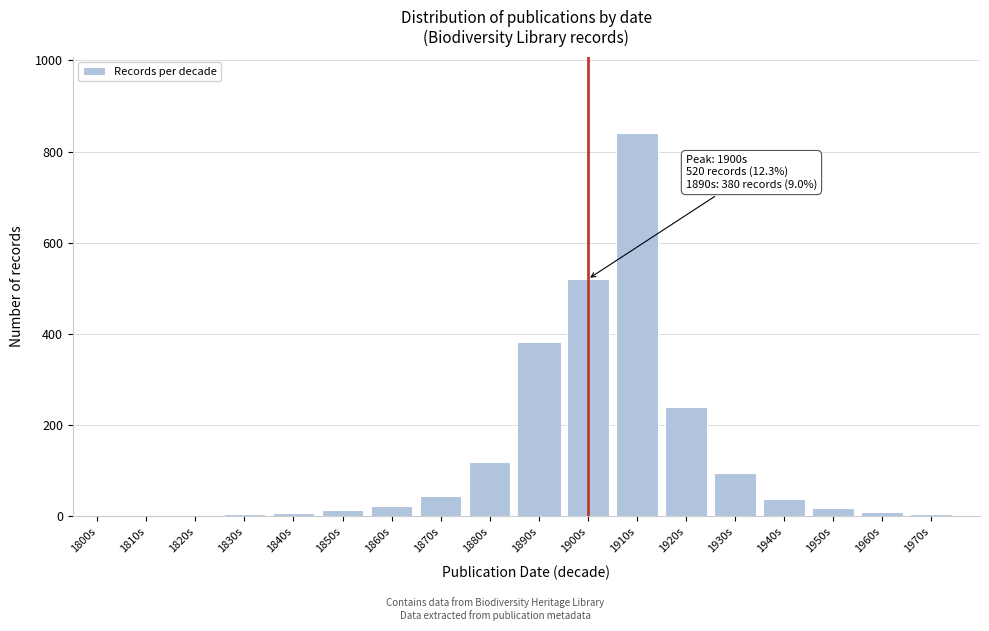

What is the sum of all values?

2364